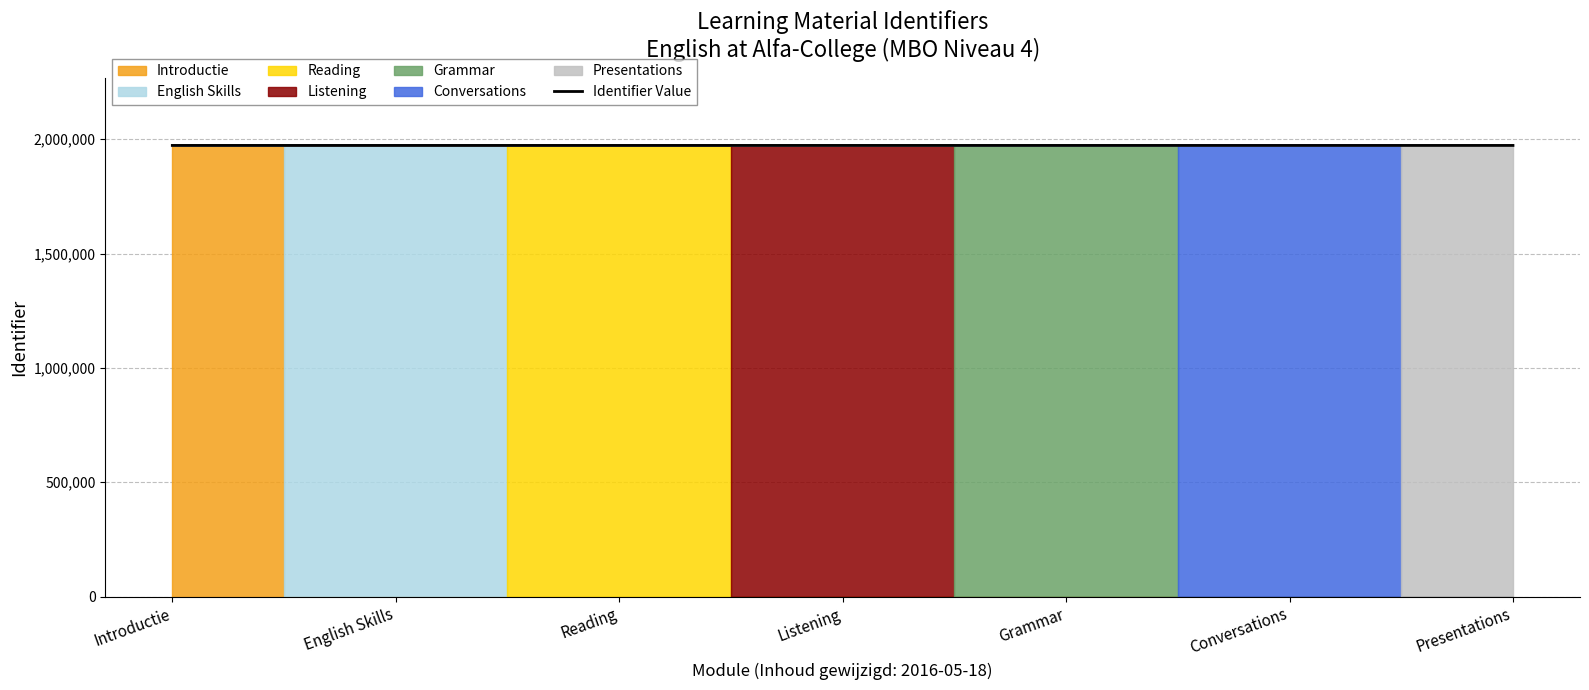

What is the label of the 6th point from the right?

English Skills